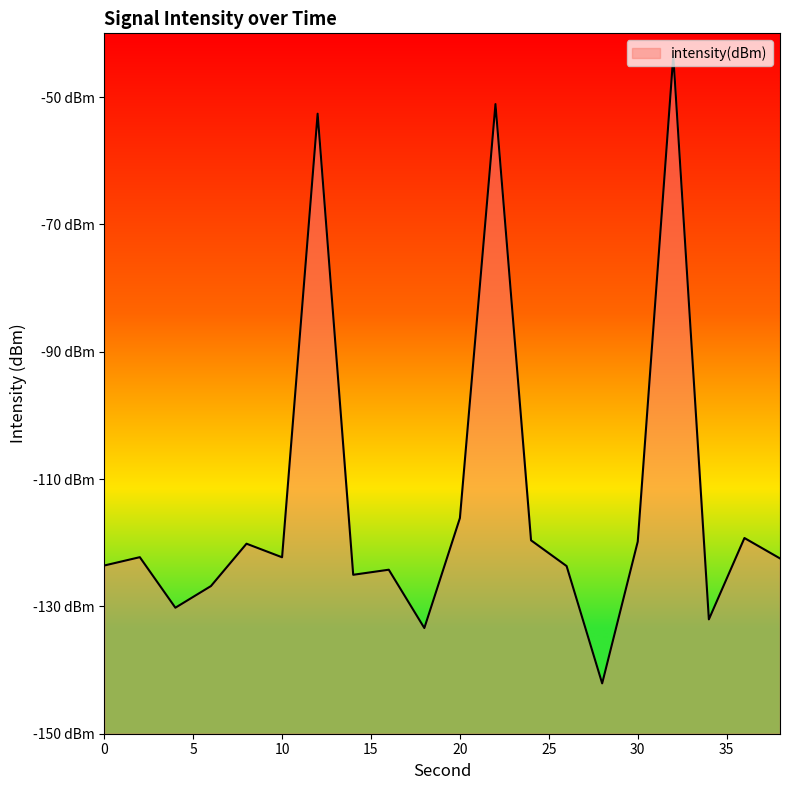

What is the average value?

-113.5